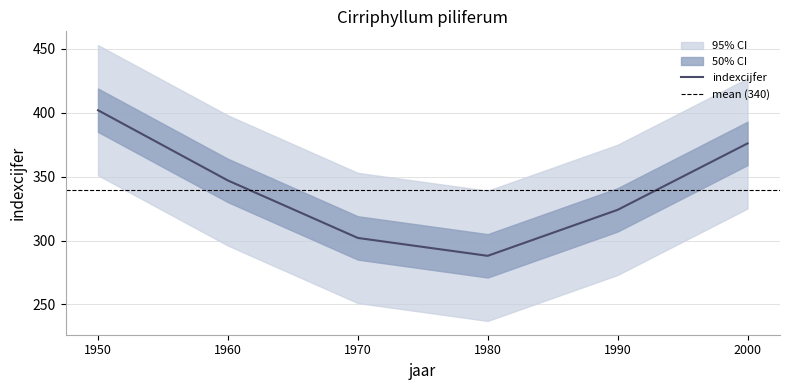

Is it true that the value at 2000 is 147?

False